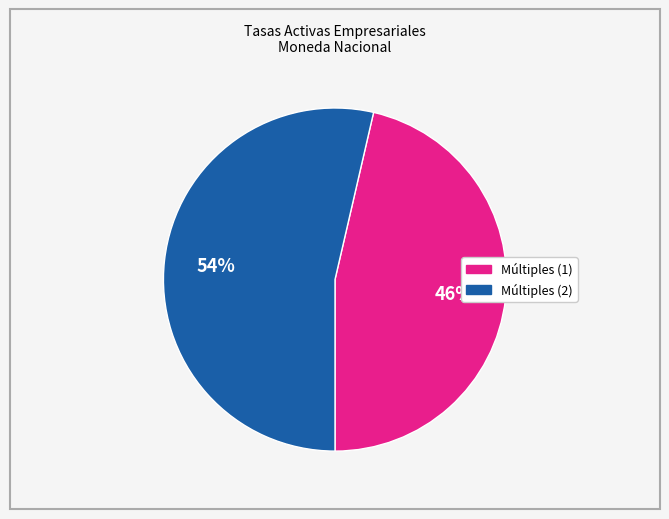

Is there any slice that represents more than half of the pie?

Yes